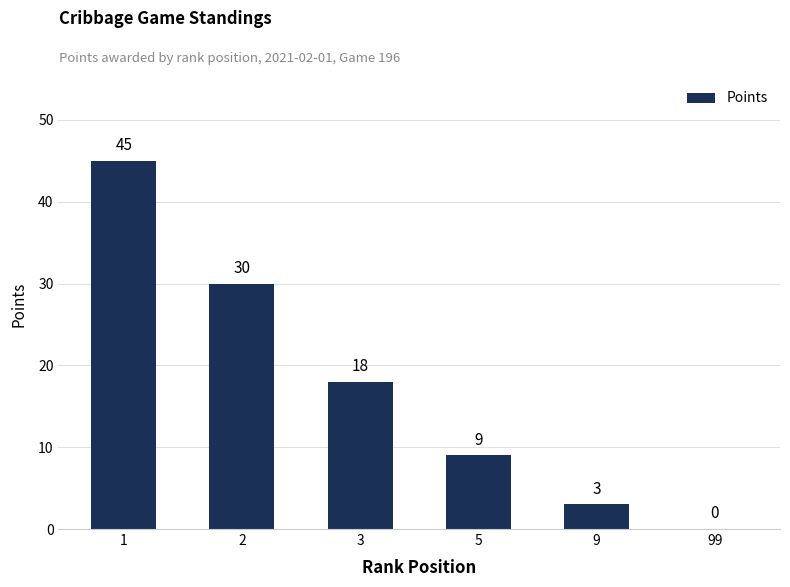

Reading left to right, transcribe all the data shown in this chart.

45	30	18	9	3	0